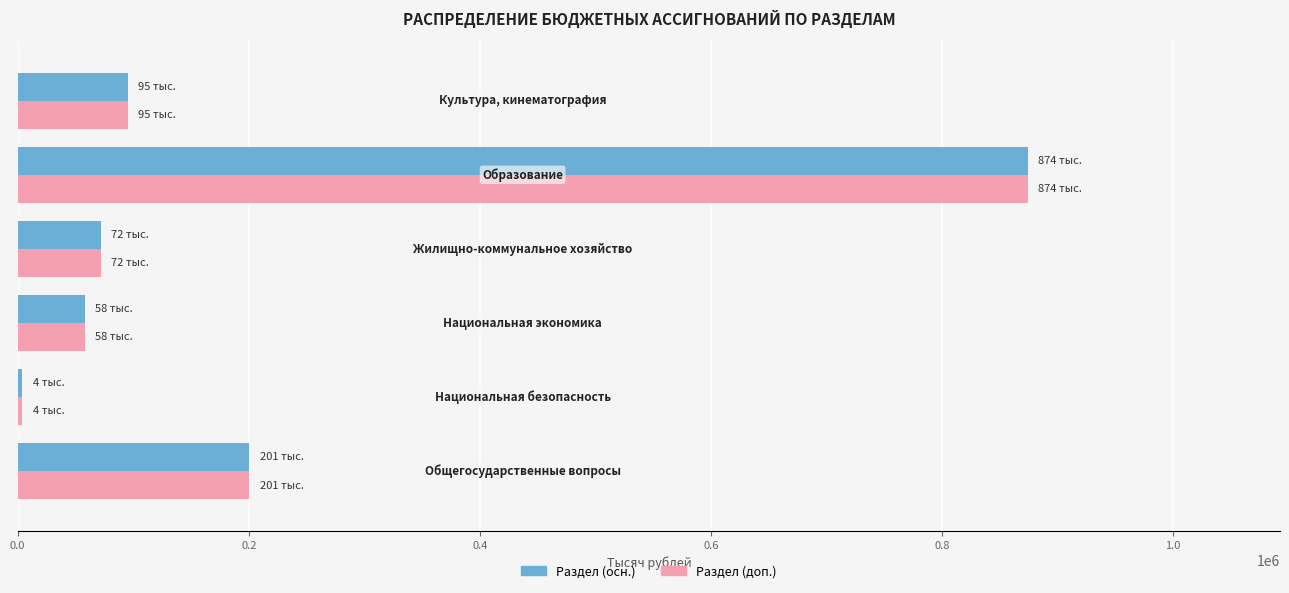

What is the greatest value displayed?

874085.5